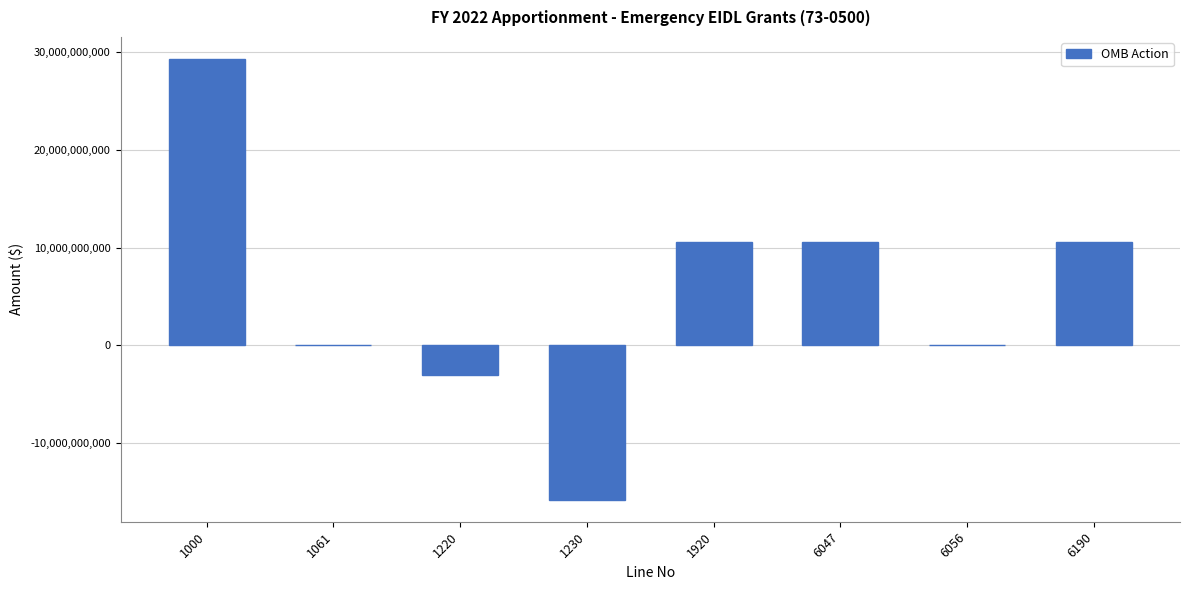

The value at 1230 is -4623176138. True or false?

False